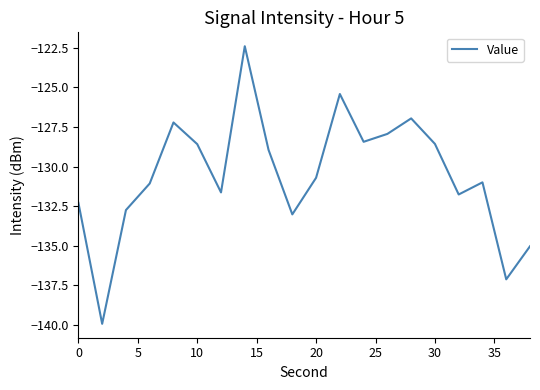

What is the smallest value displayed?

-139.9